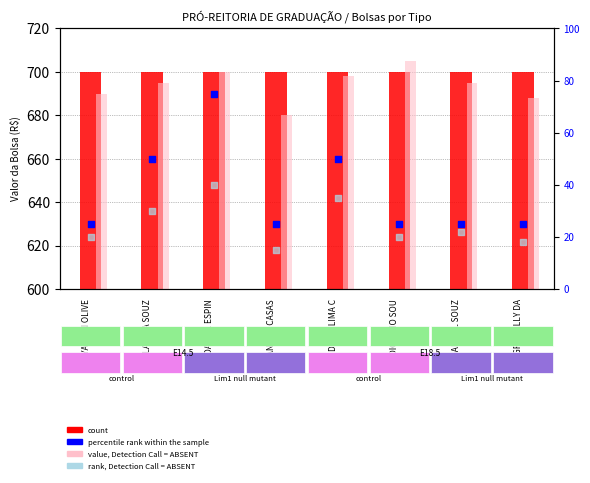

Which series contains the lowest Y value?

rank, Detection Call = ABSENT